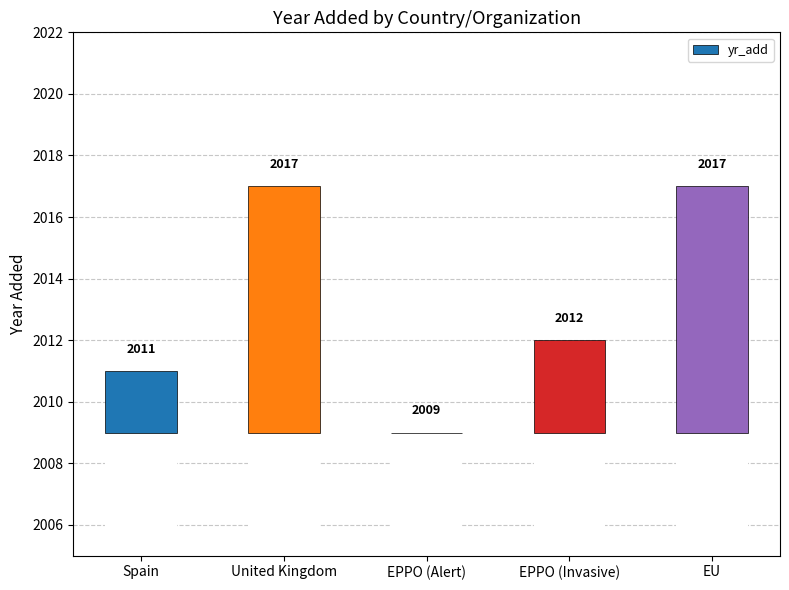

Rank the categories by value from highest to lowest.

United Kingdom, EU, EPPO (Invasive), Spain, EPPO (Alert)